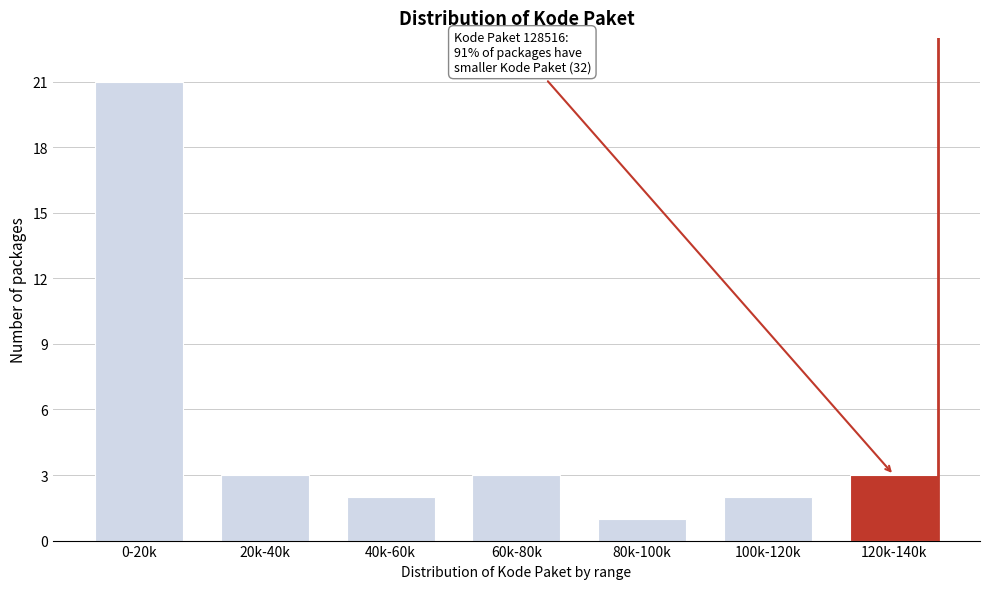

Reading left to right, extract all data points from this chart.

0-20k=21	20k-40k=3	40k-60k=2	60k-80k=3	80k-100k=1	100k-120k=2	120k-140k=3